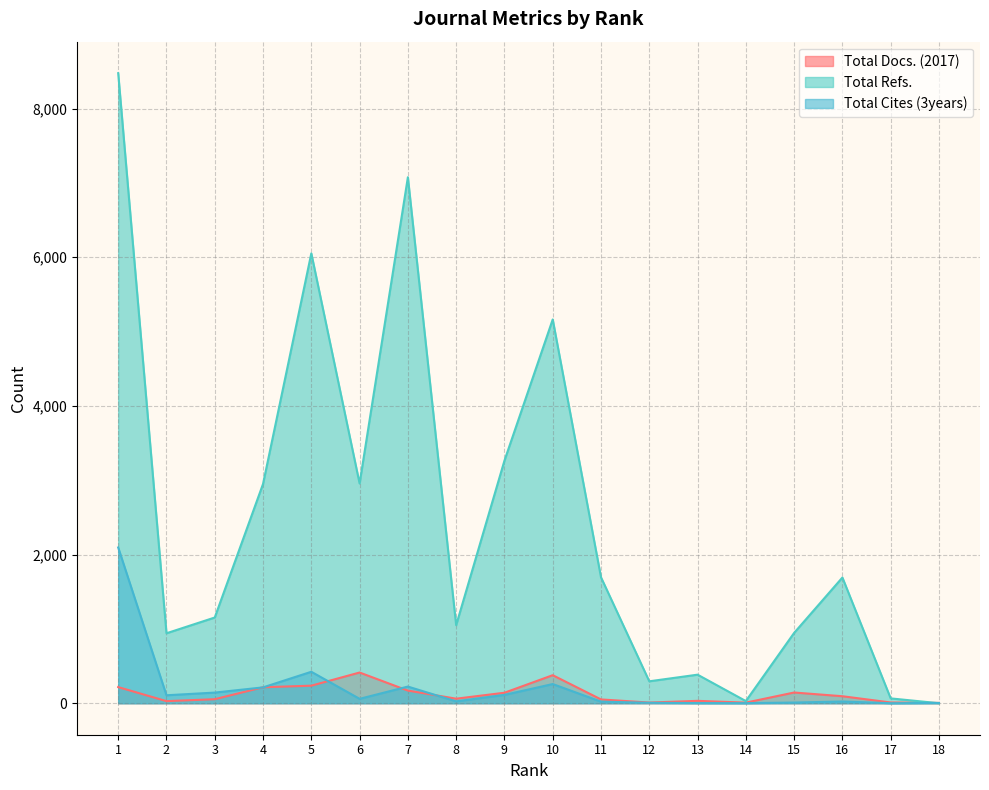

Which category has the highest value across all series?

1